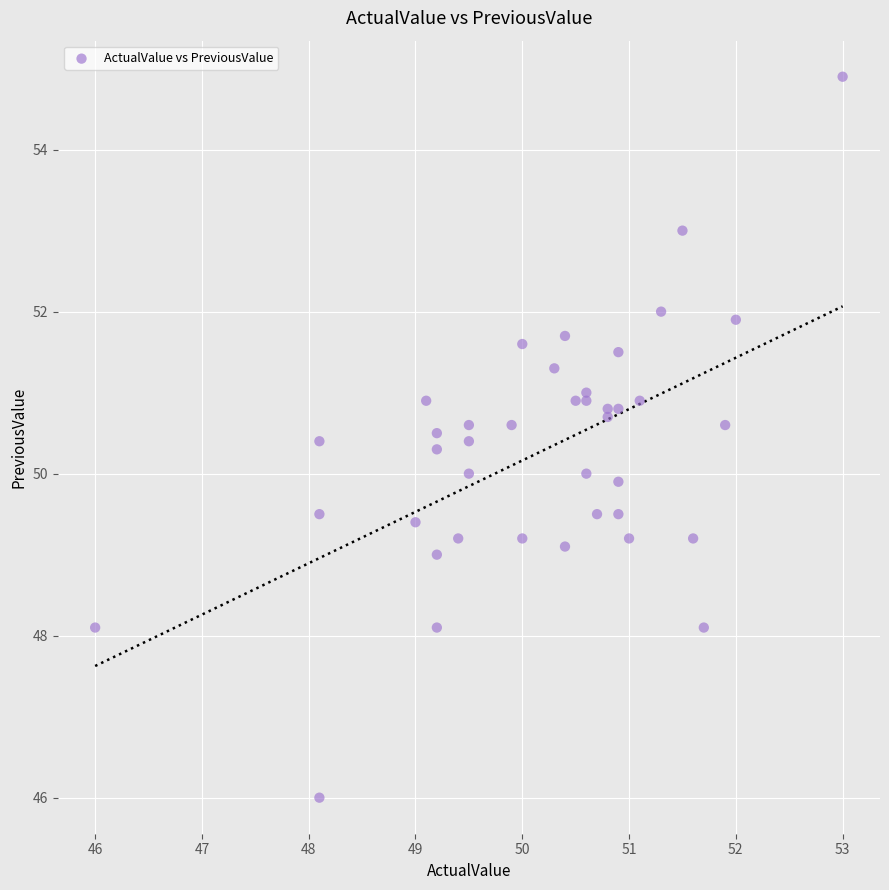

What is the range of Y values (max minus min)?

8.9